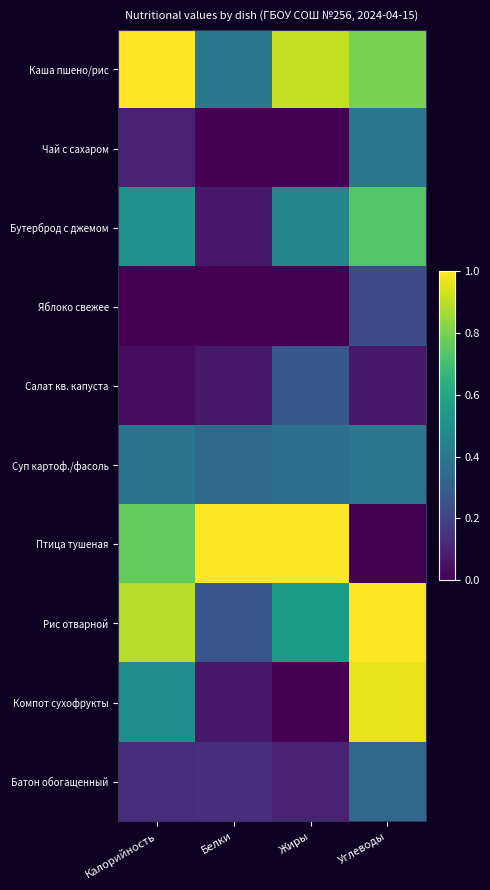

How many distinct data groups are displayed?

10